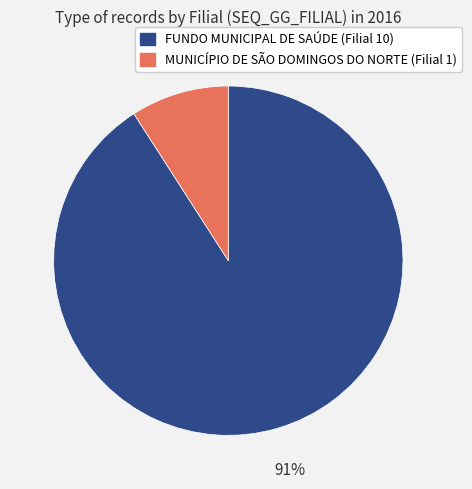

To the nearest percent, what is the difference between the largest and smallest slice percentages?

82%